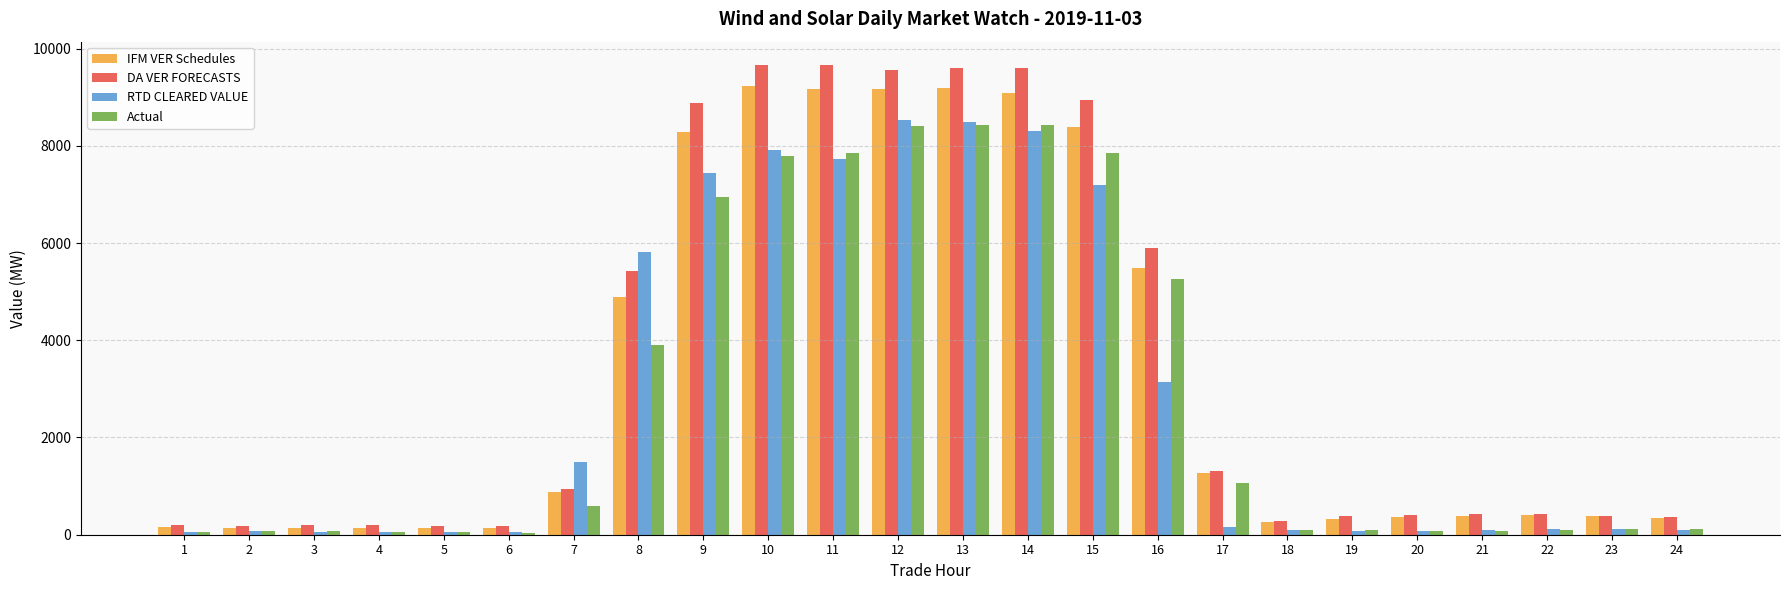

Rank the series at 14 from lowest to highest value.

RTD CLEARED VALUE, Actual, IFM VER Schedules, DA VER FORECASTS